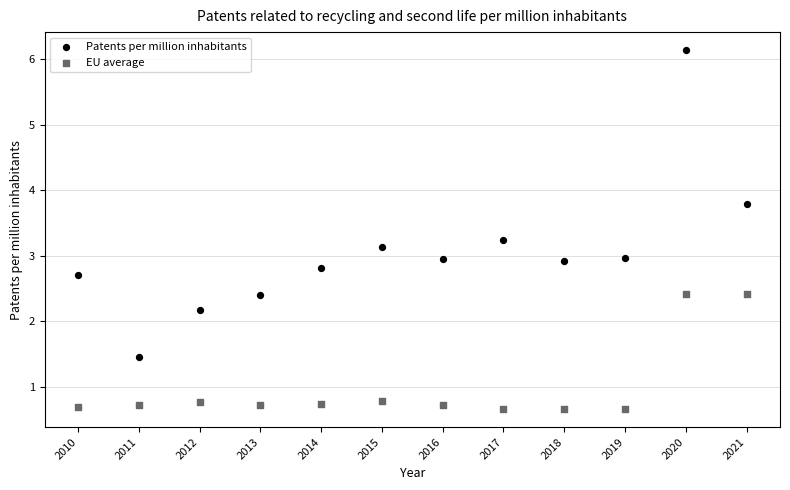

Which series reaches the maximum Y coordinate?

Patents per million inhabitants